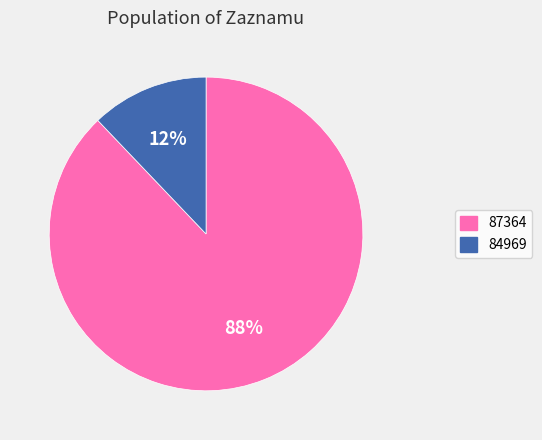

Is there a majority slice in this chart?

Yes